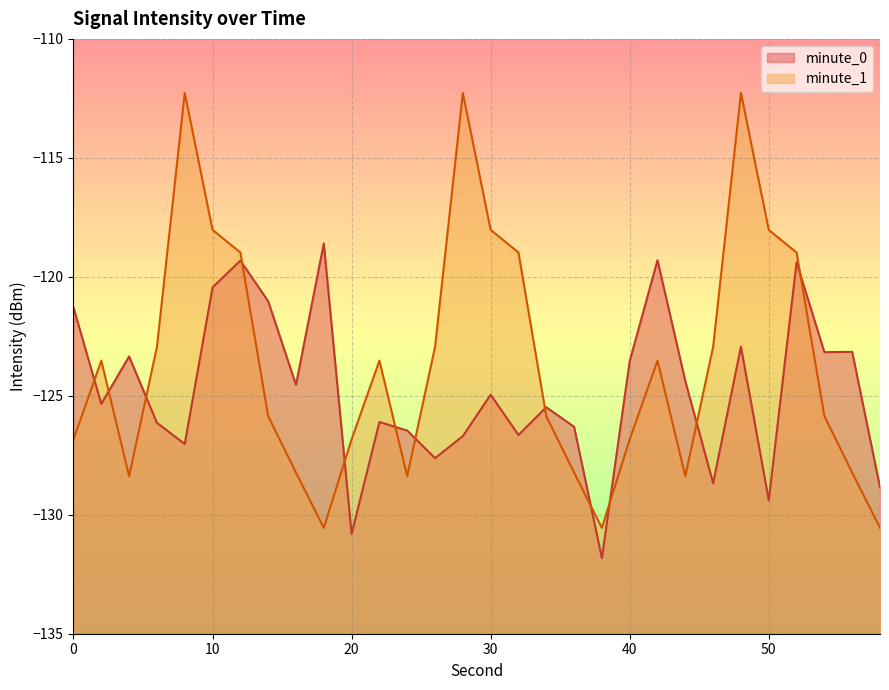

Which series has the widest spread of values?

minute_1